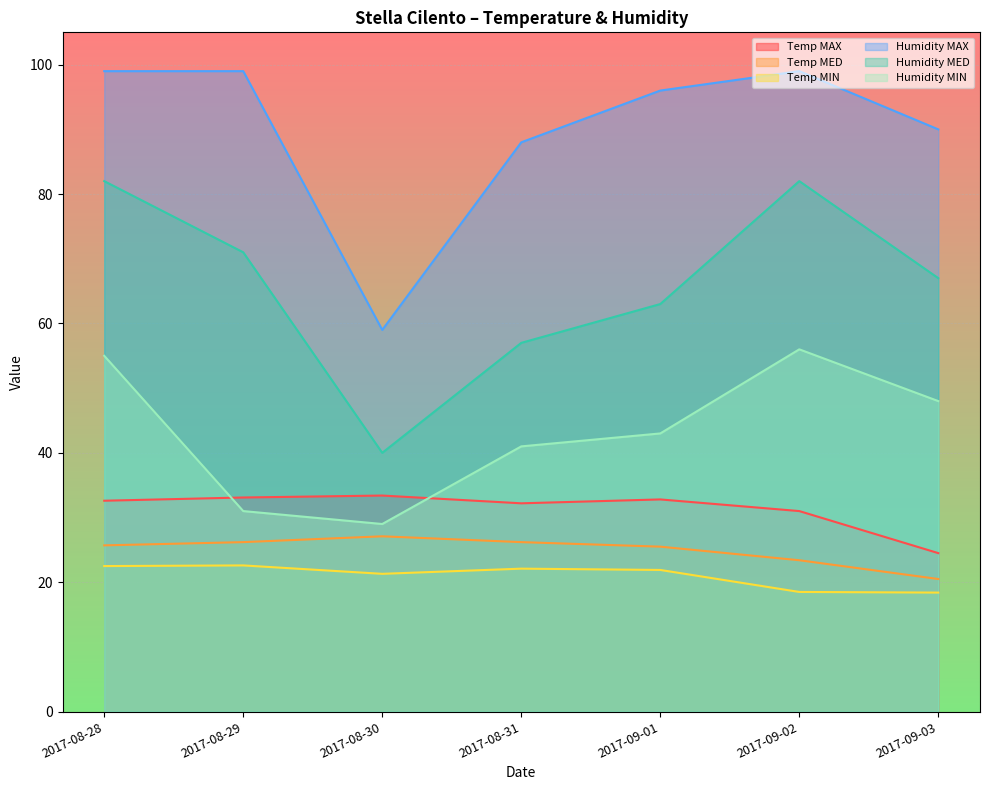

At how many categories does at least one series exceed 25?

7